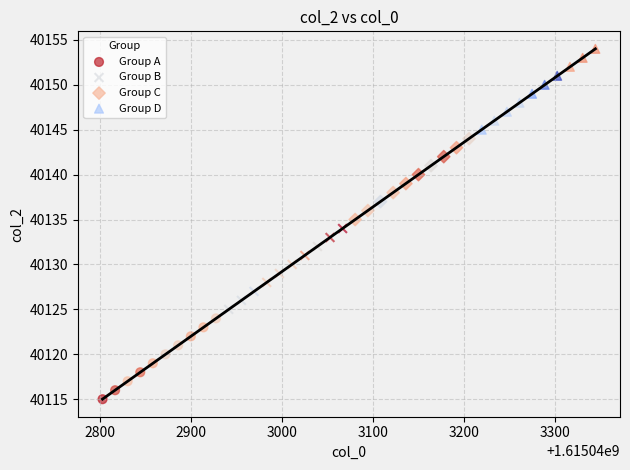

Which series reaches the maximum Y coordinate?

Group D